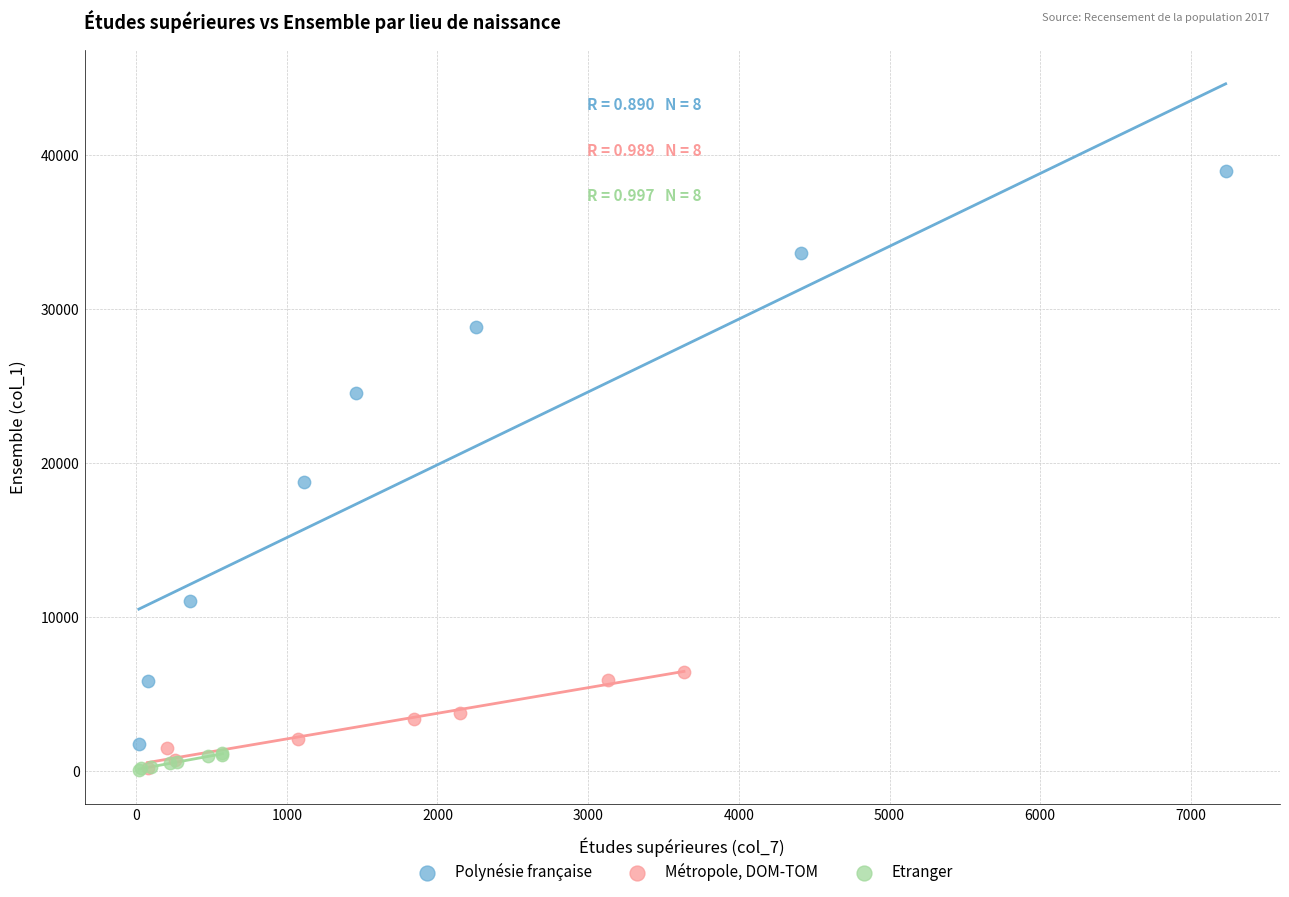

What are all the series names shown in the legend?

Polynésie française, Métropole, DOM-TOM, Etranger